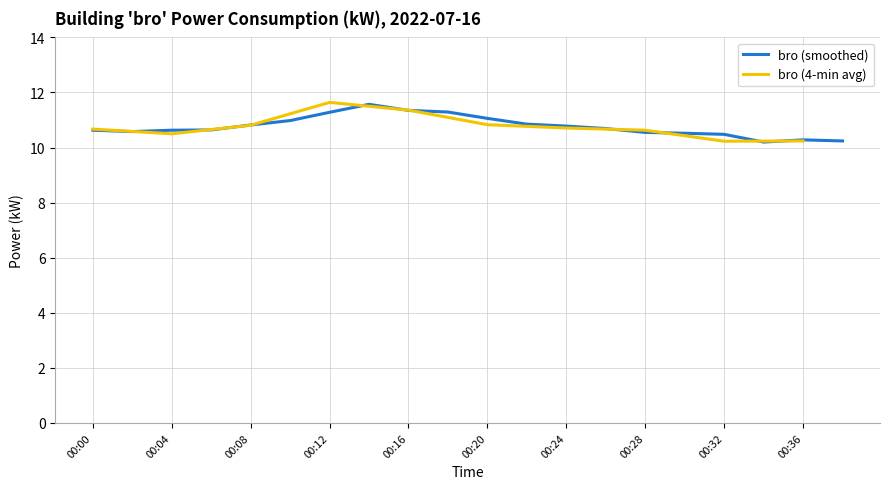

Is it true that bro (smoothed) equals 10.3 at 00:36?

True